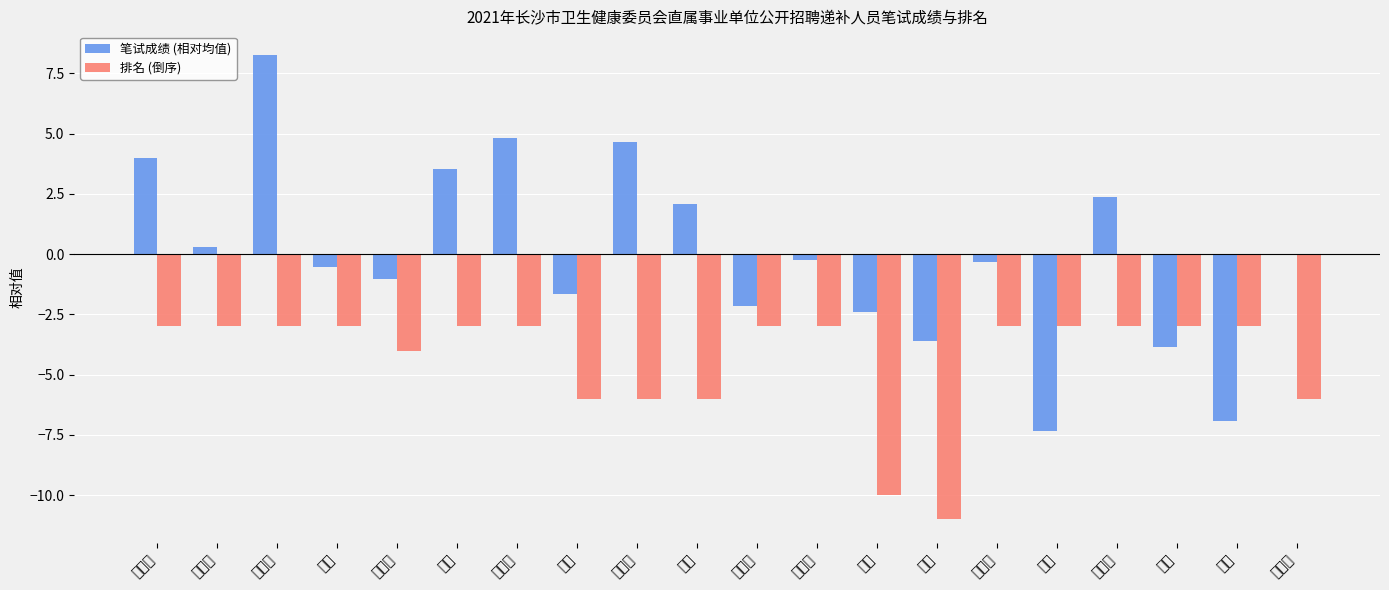

Which series has the largest range (max minus min)?

笔试成绩 (相对均值)